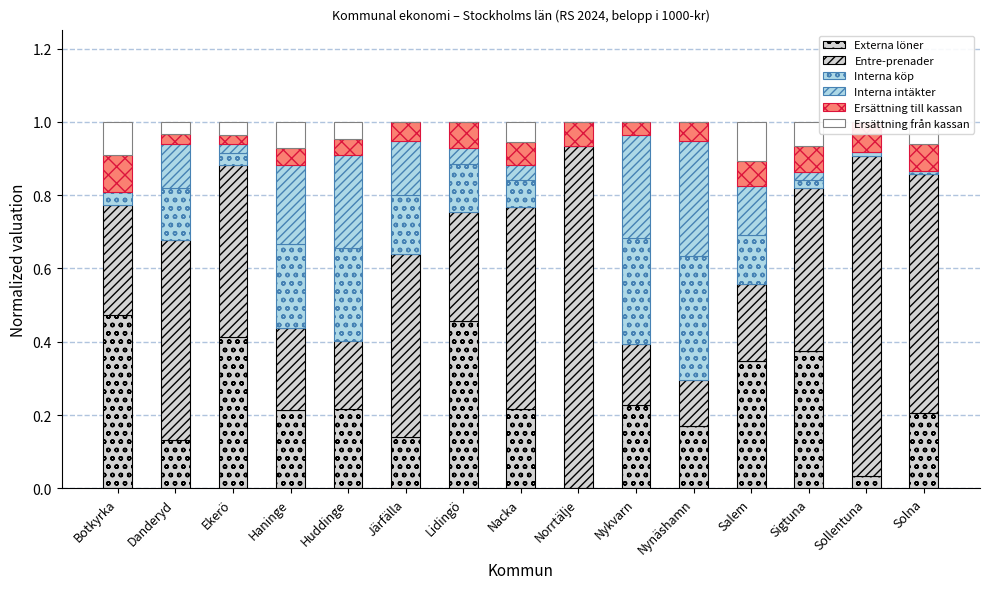

At which label does Entre-prenader reach its minimum?

Nynäshamn